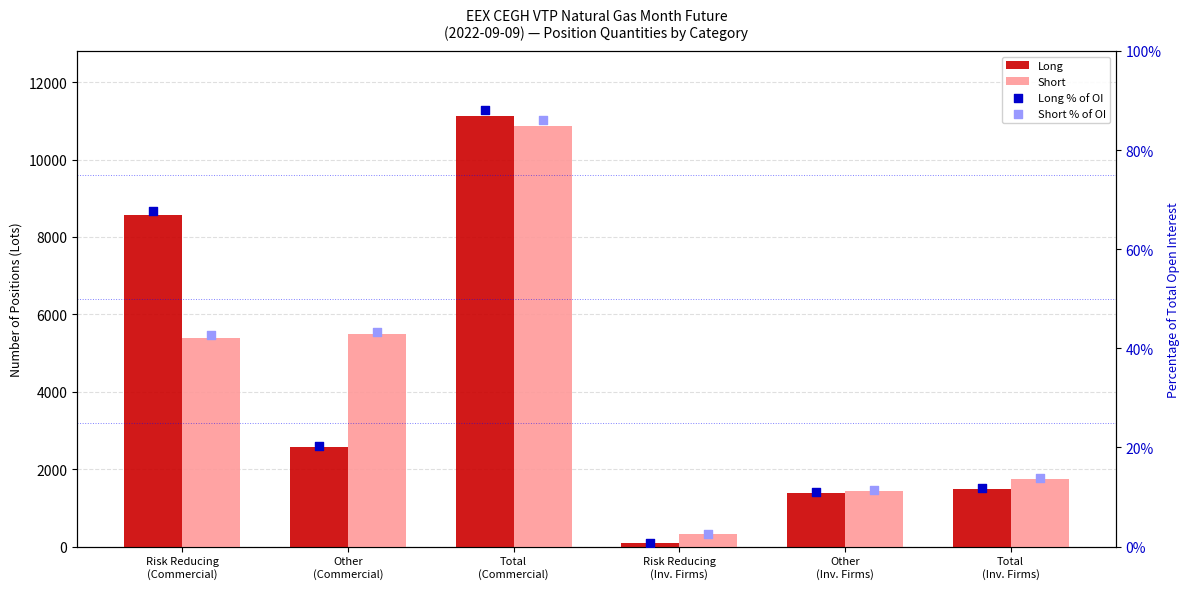

Is the value of Short % of OI at Risk Reducing
(Commercial) greater than the value of Short at Total
(Inv. Firms)?

No